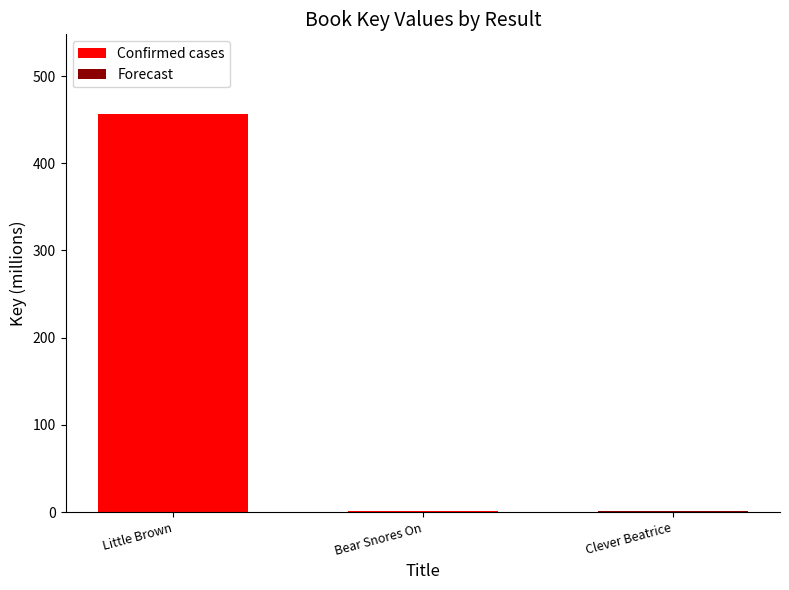

Between Bear Snores On and Little Brown, which is larger?

Little Brown